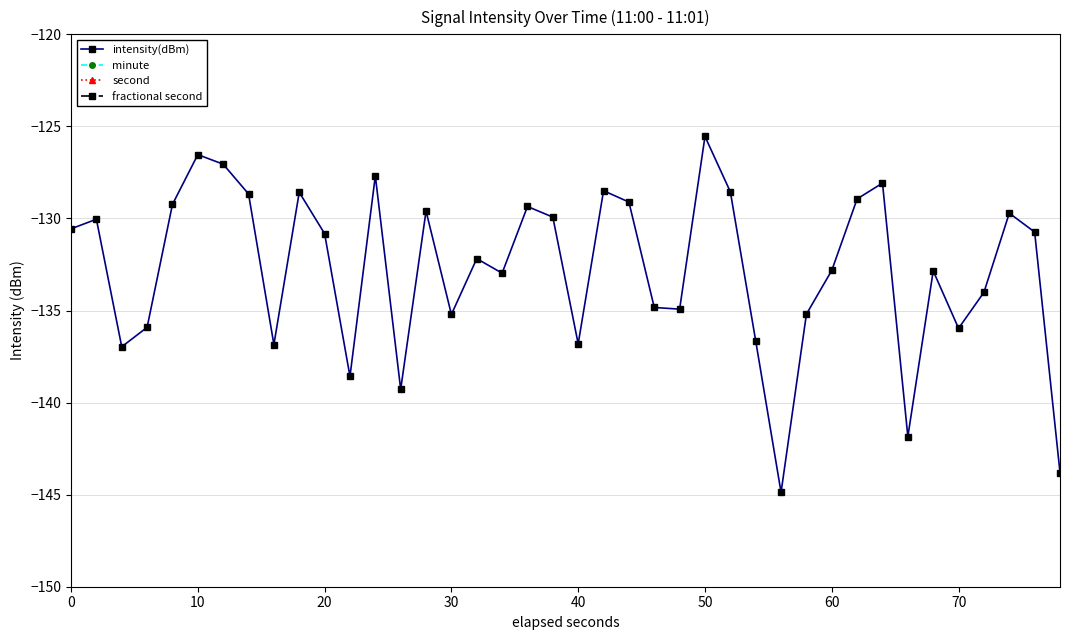

In intensity(dBm), how many points are lower than both neighbors (excluding endpoints)?

11